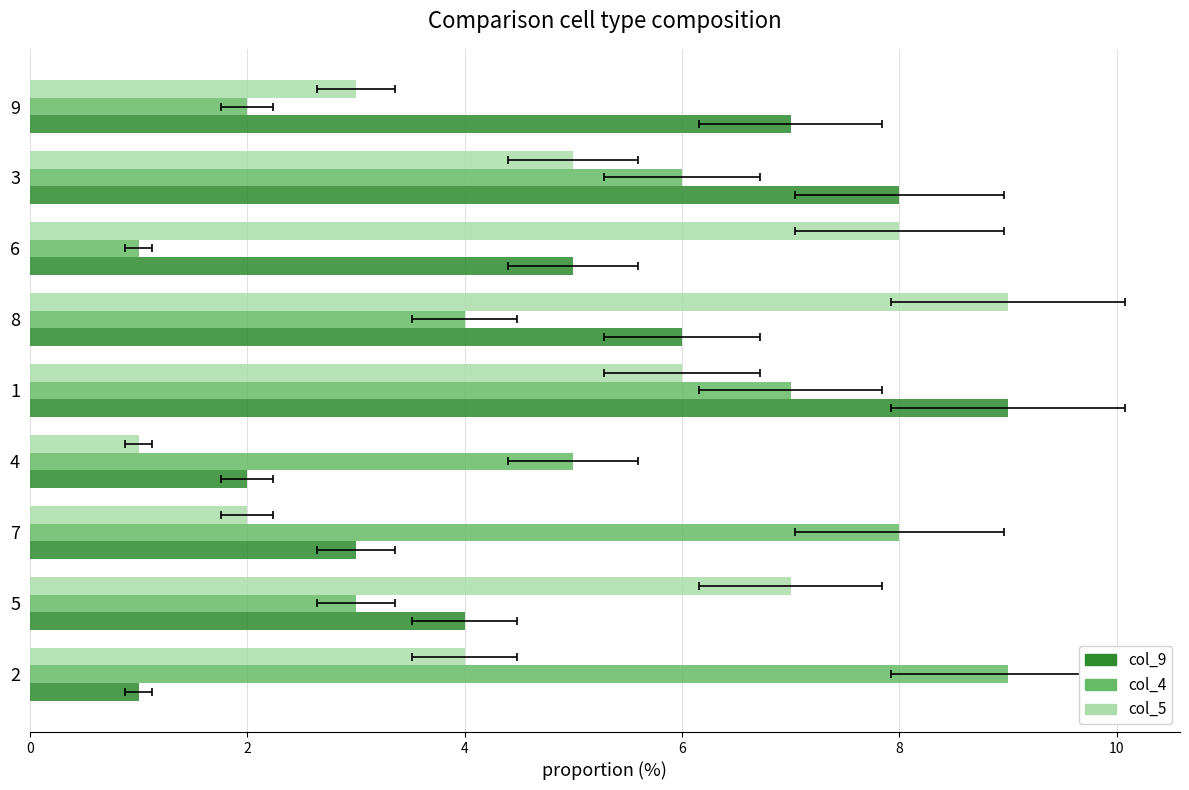

What is the difference between the second highest and minimum values in the col_9 series?

7